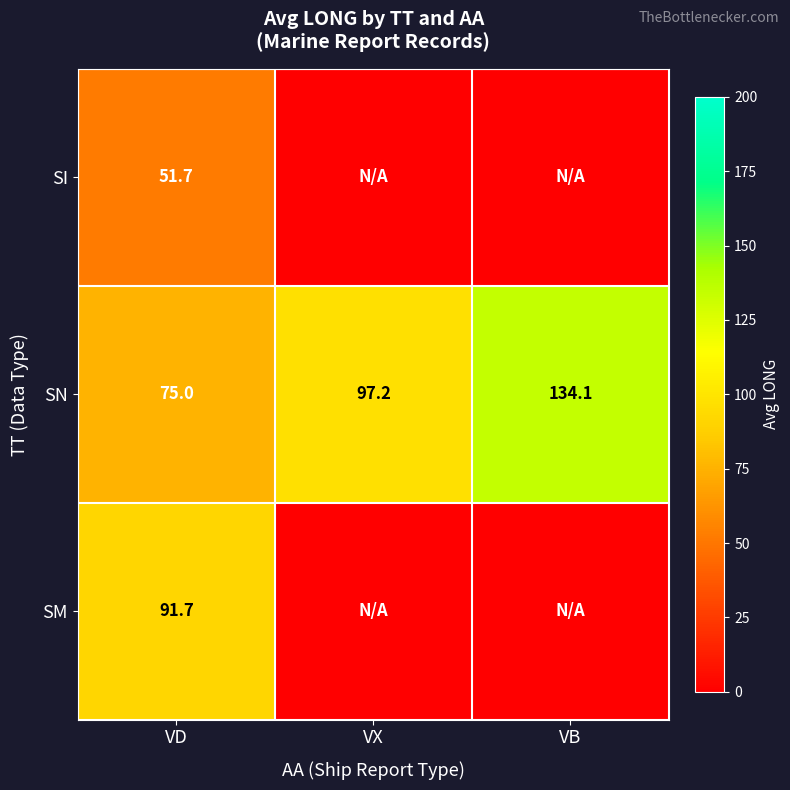

Count the number of data series in this chart.

3